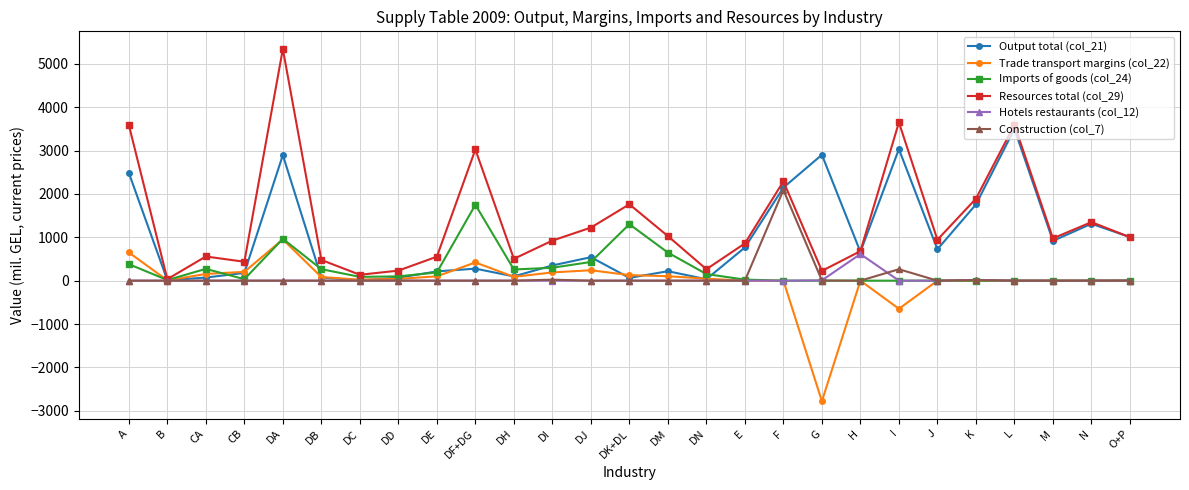

What is the difference between the maximum and second lowest values in the Output total (col_21) series?

3488.7